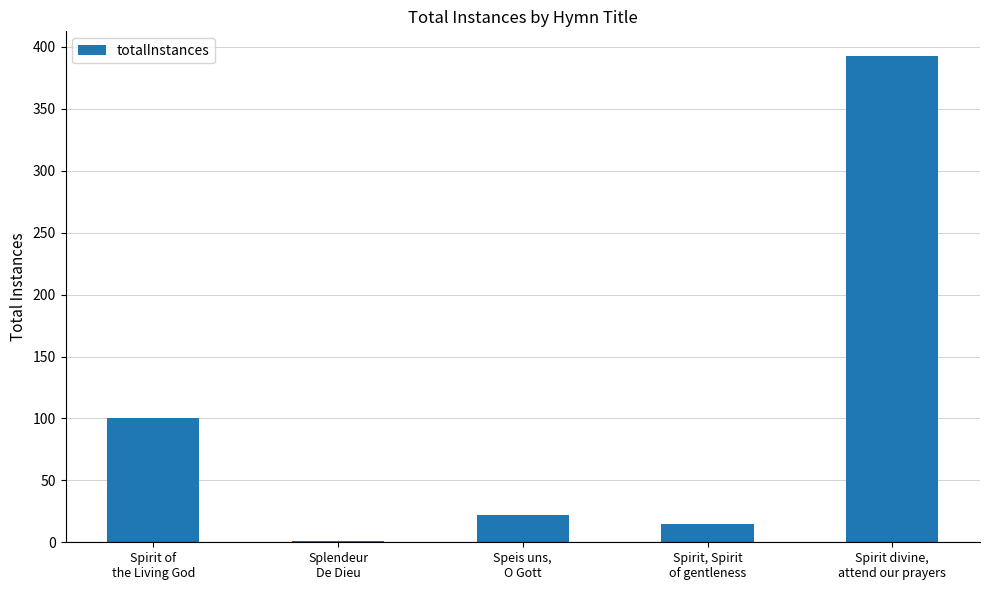

What is the sum of all values?

531